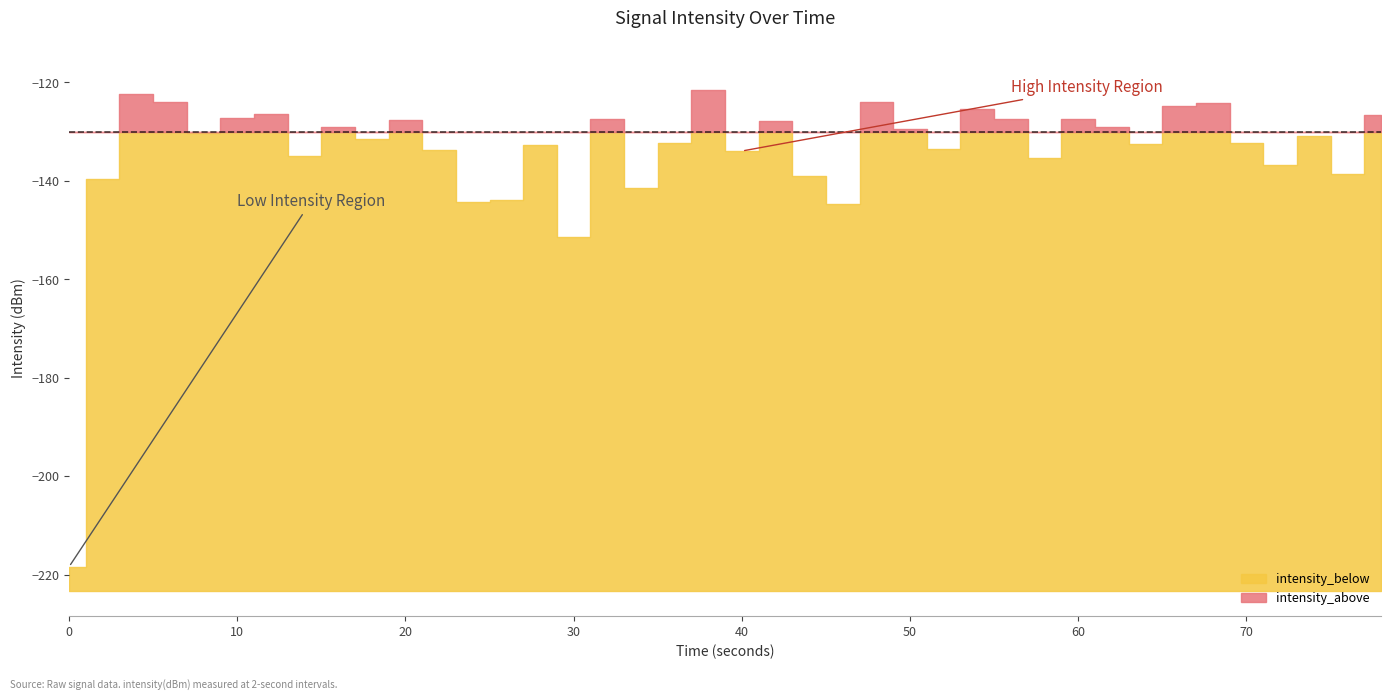

True or false: intensity_above has a value of -136.8 at 36.

True